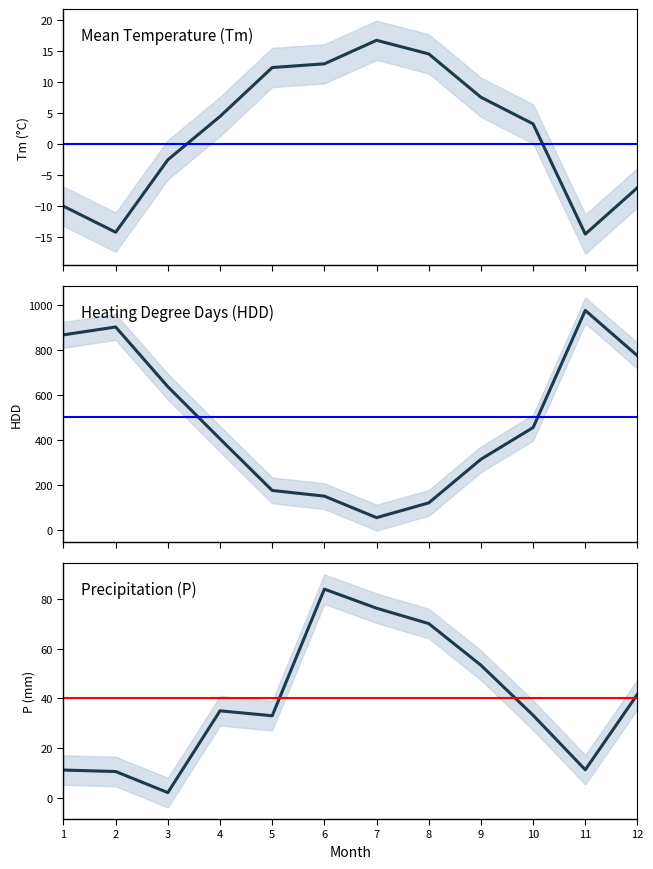

Where is Tm nearest to the value 1?

10